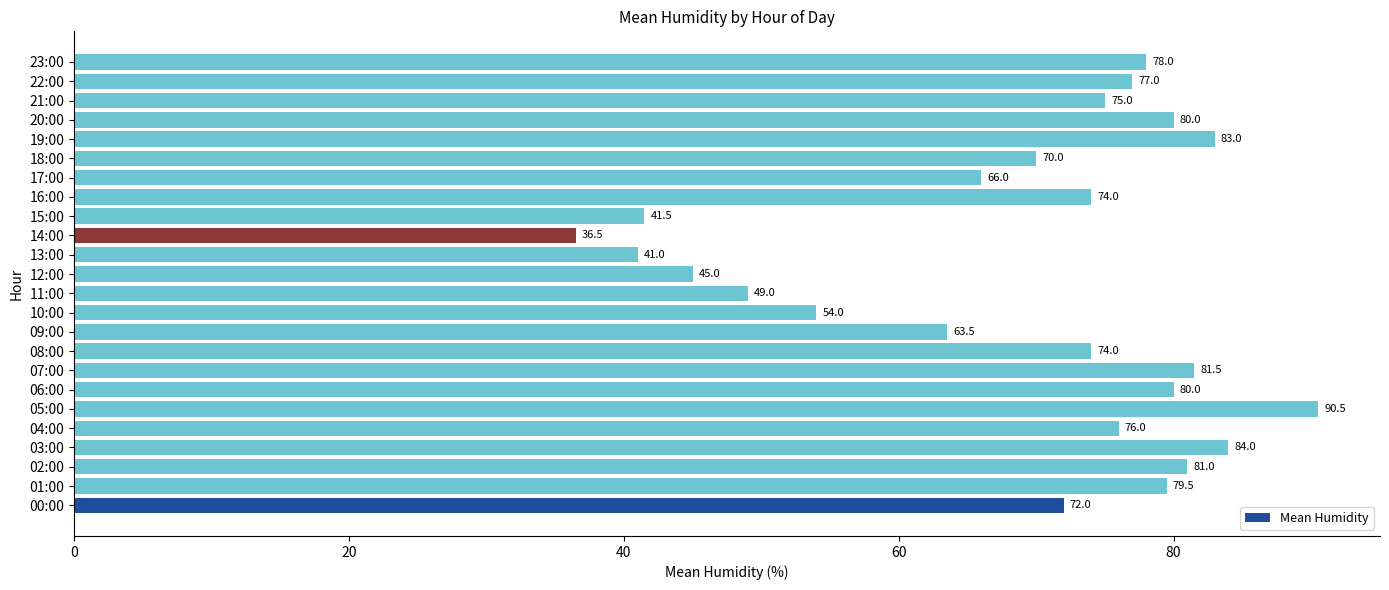

Count the number of categories in the chart.

24